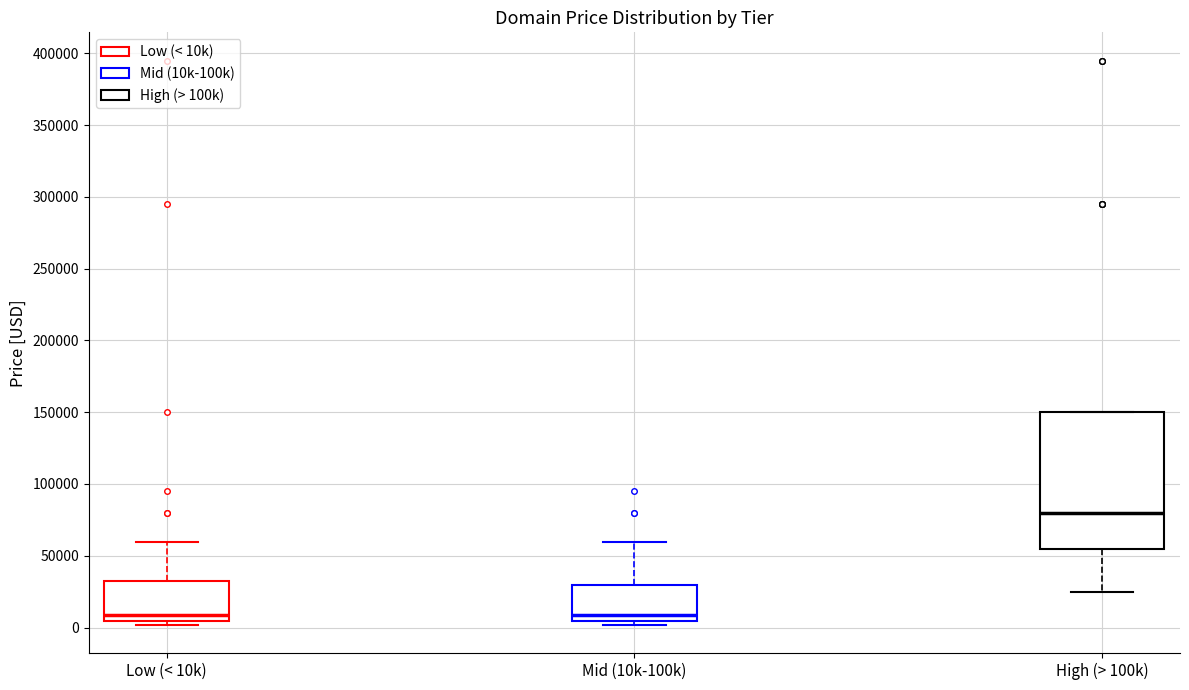

Which box is the tallest, from its lower edge to its upper edge?

High (> 100k)